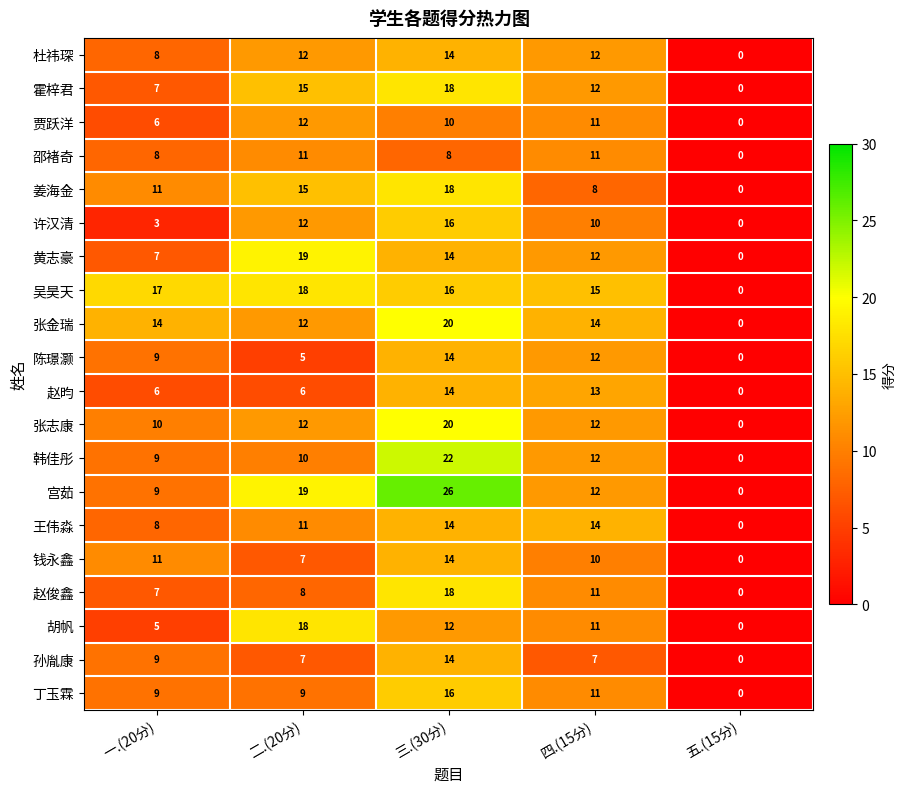

At which label is 黄志豪 closest to 9?

一.(20分)